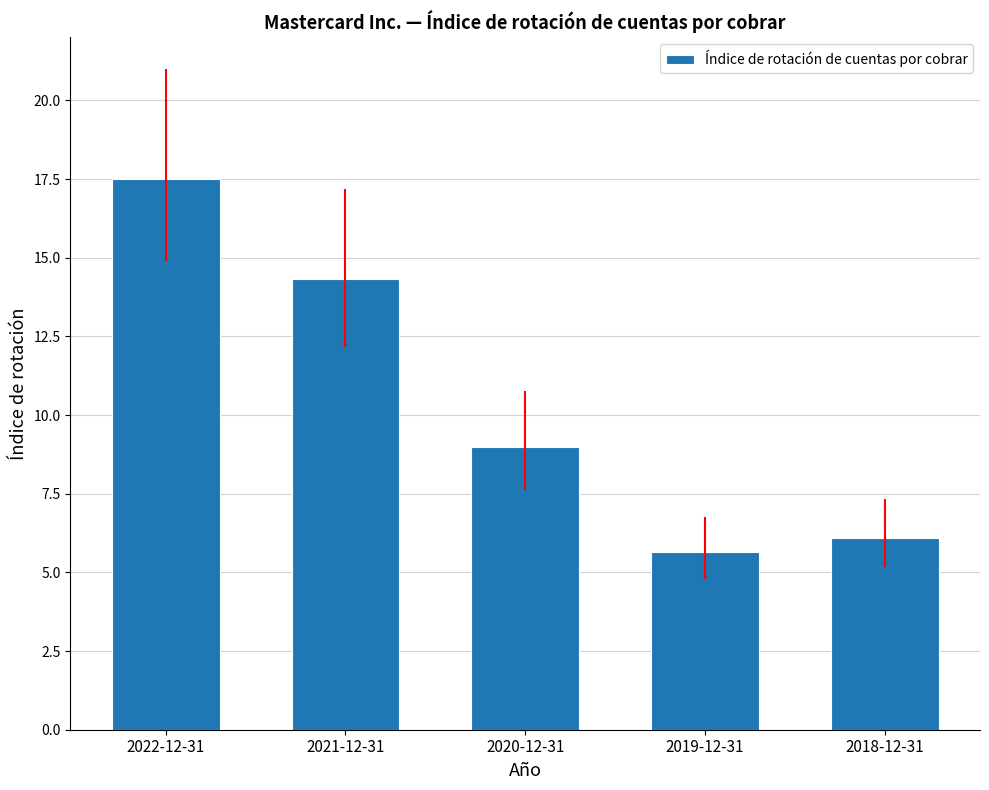

What is the sum of all values?

52.5